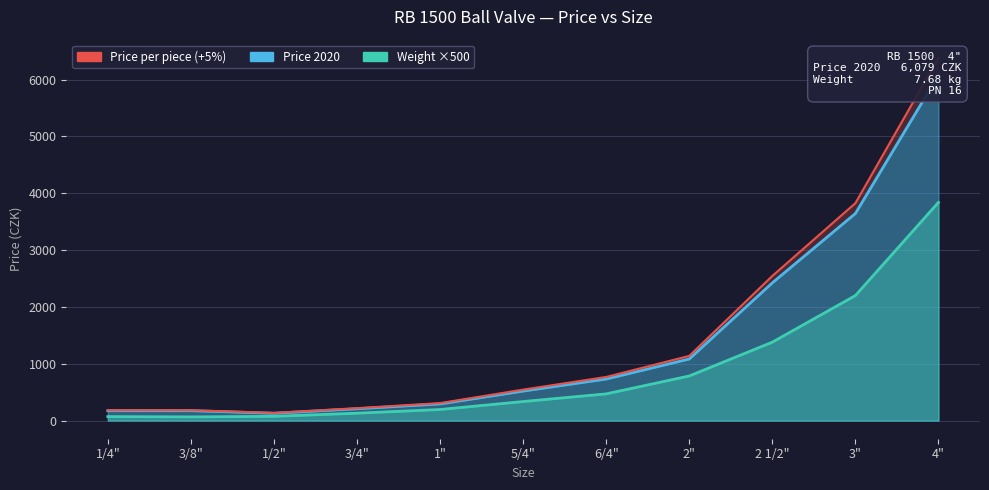

True or false: the data shows 182.7 at 3/8".

True